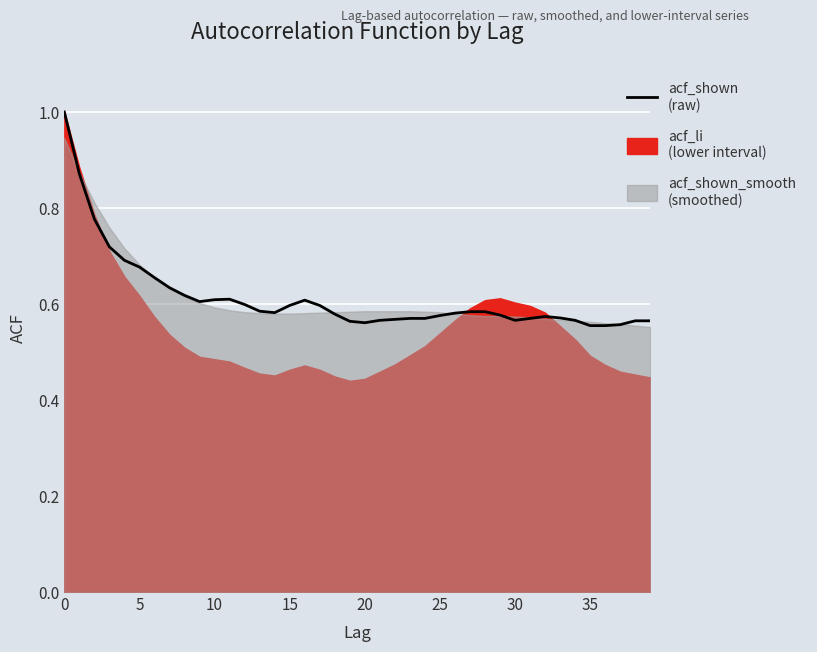

The value at 30 is 0.6. True or false?

True